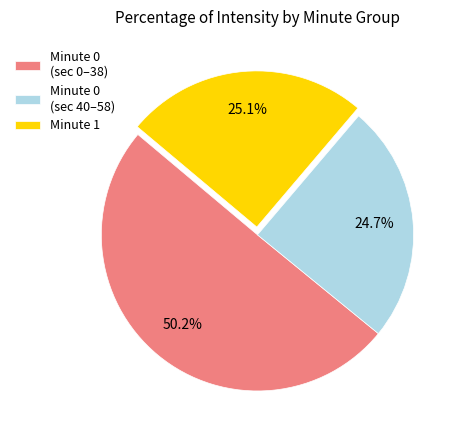

Which has a higher value, Minute 0 (sec 0–38) or Minute 1?

Minute 0 (sec 0–38)